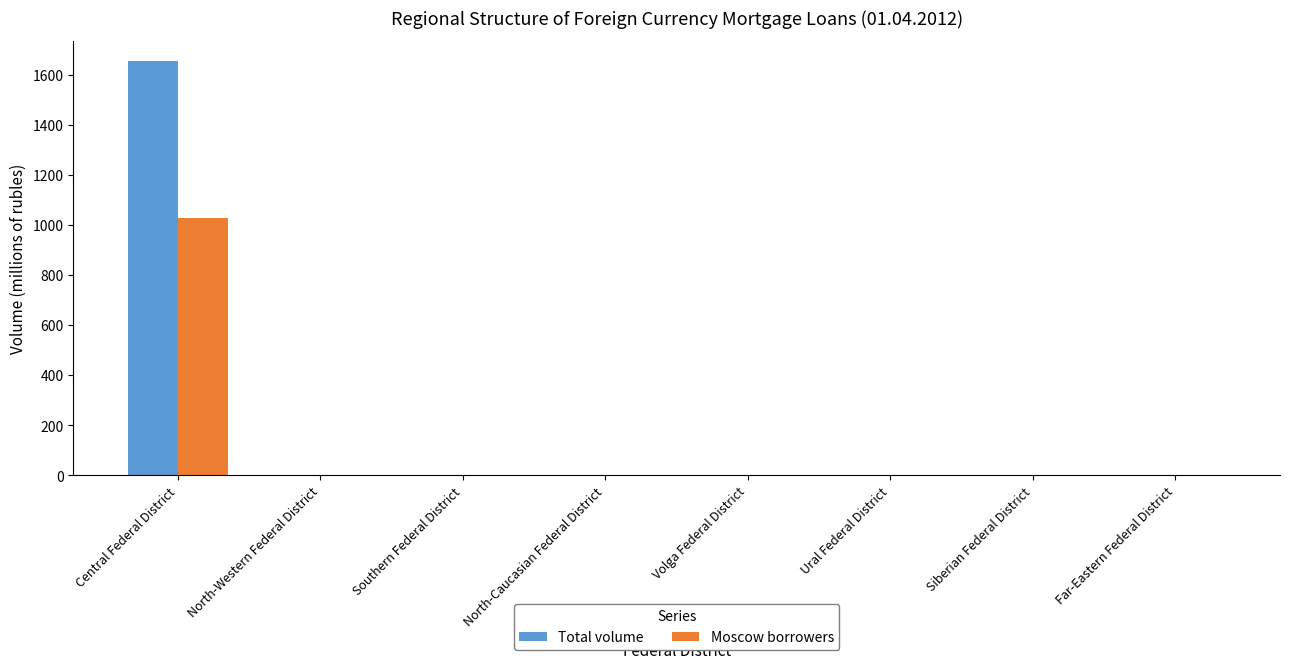

What is the highest value of the Moscow borrowers series?

1028